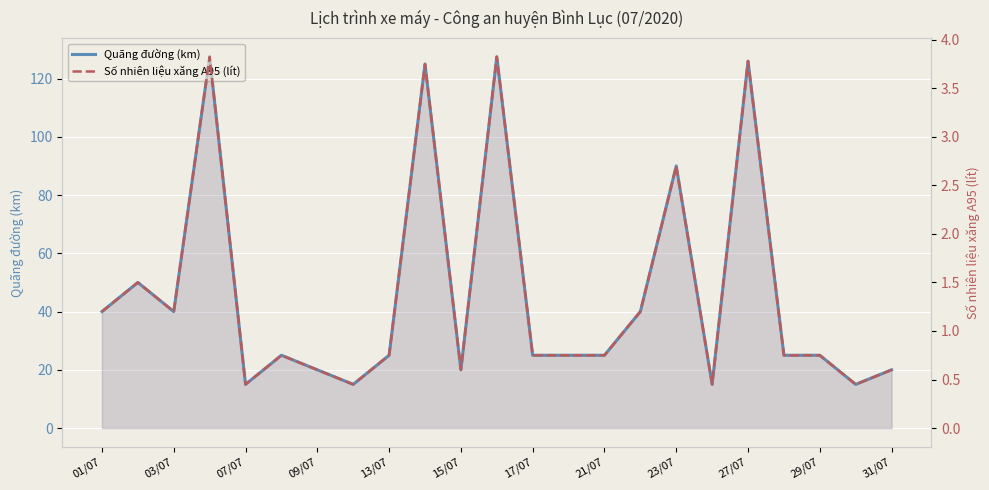

True or false: Quãng đường (km) has more than 1 interior local peaks.

True